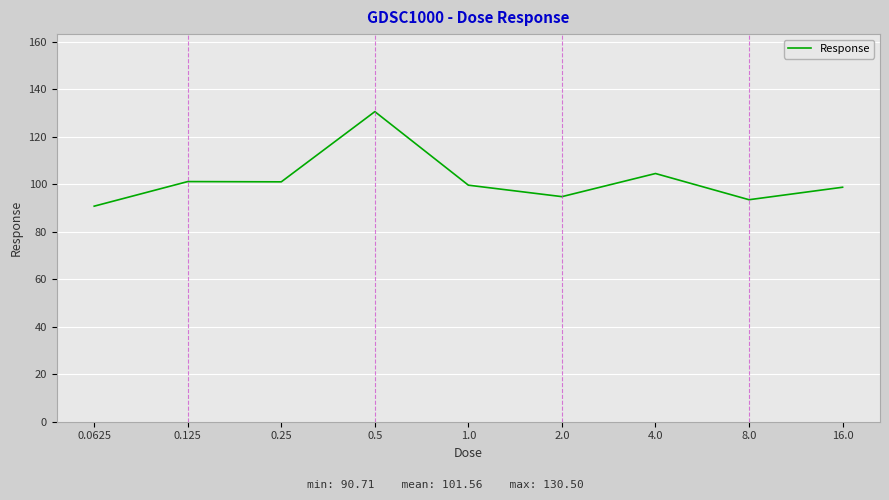

What position from the right is 1.0?

5